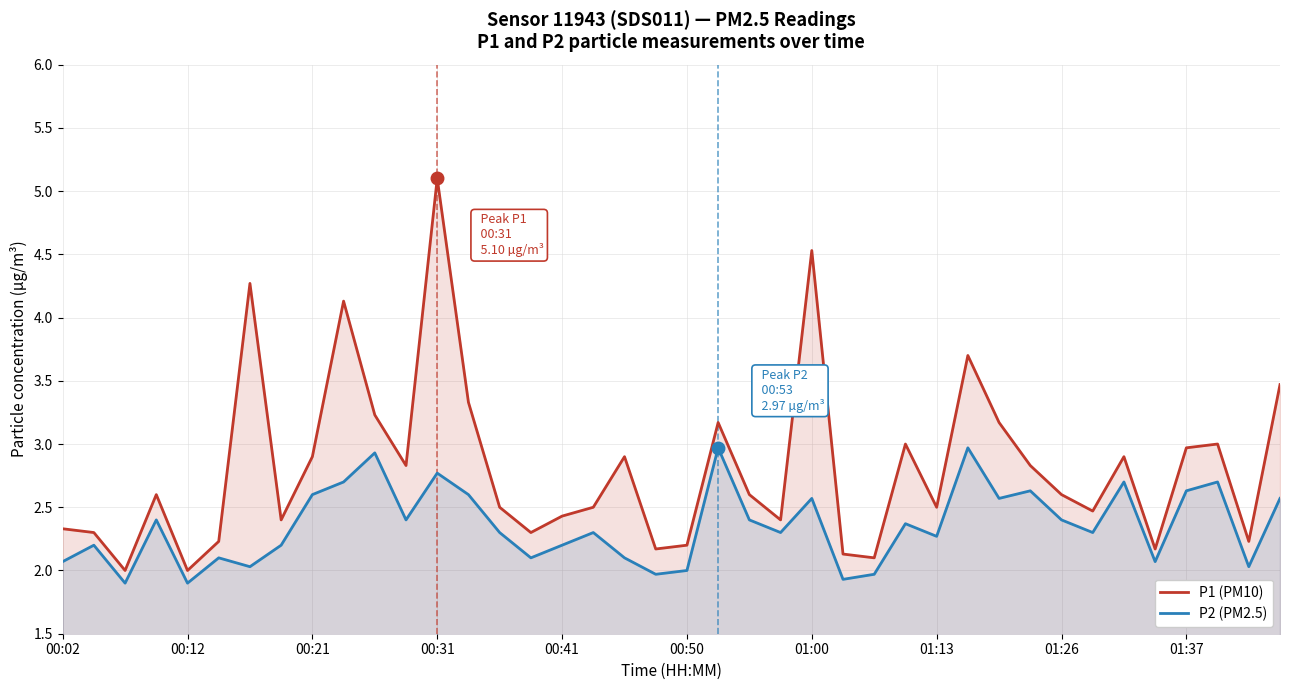

At which category is the sum across all series the highest?

00:31